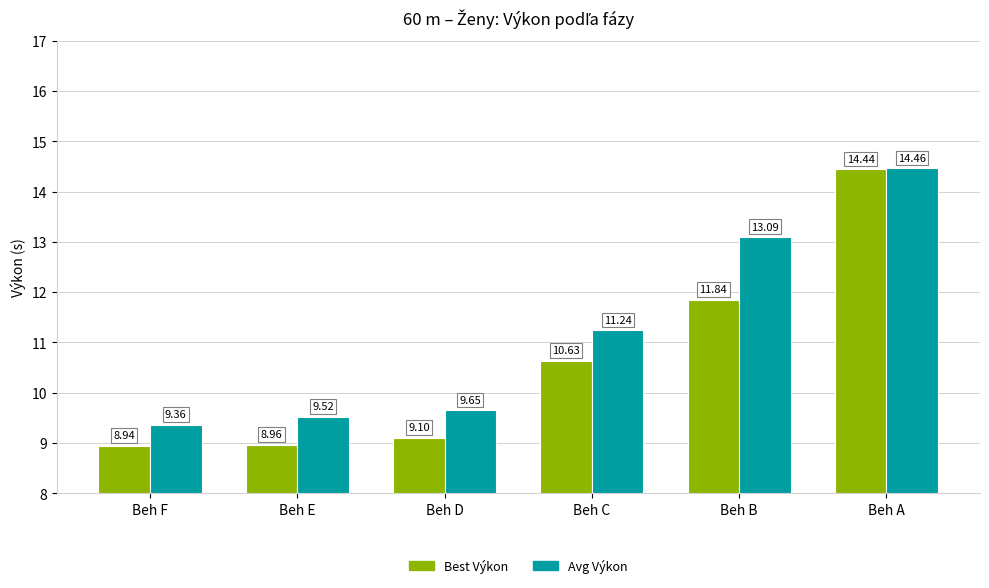

True or false: Avg Výkon has a value of 9.4 at Beh F.

True